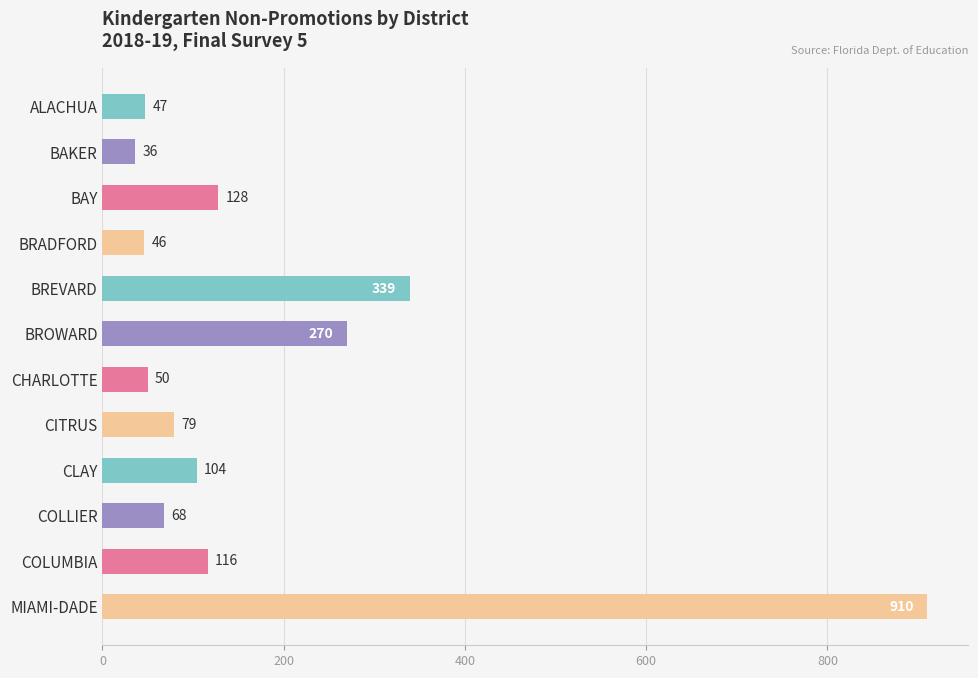

Reading top to bottom, list all the values displayed in this chart.

ALACHUA=47	BAKER=36	BAY=128	BRADFORD=46	BREVARD=339	BROWARD=270	CHARLOTTE=50	CITRUS=79	CLAY=104	COLLIER=68	COLUMBIA=116	MIAMI-DADE=910